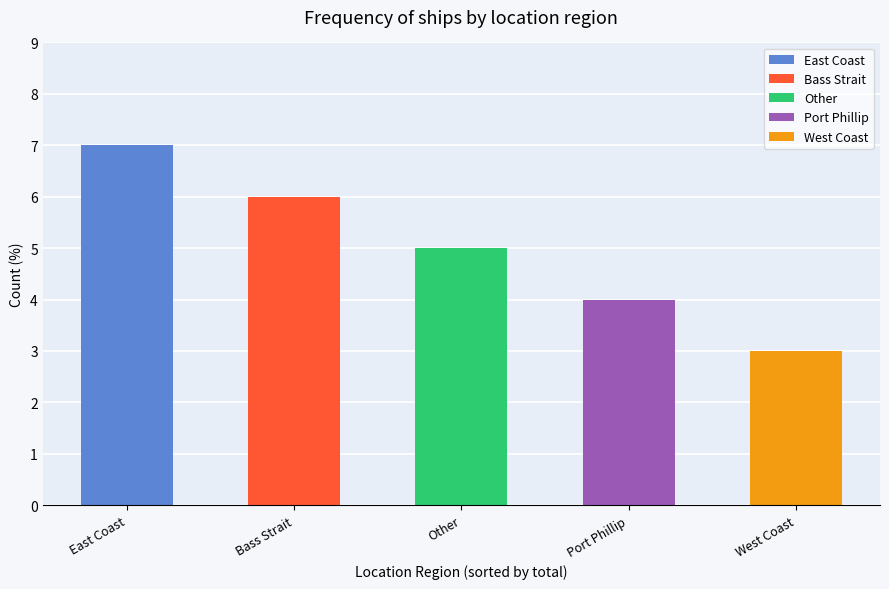

Reading right to left, what are all the values shown in this chart?

West Coast=3	Port Phillip=4	Other=5	Bass Strait=6	East Coast=7